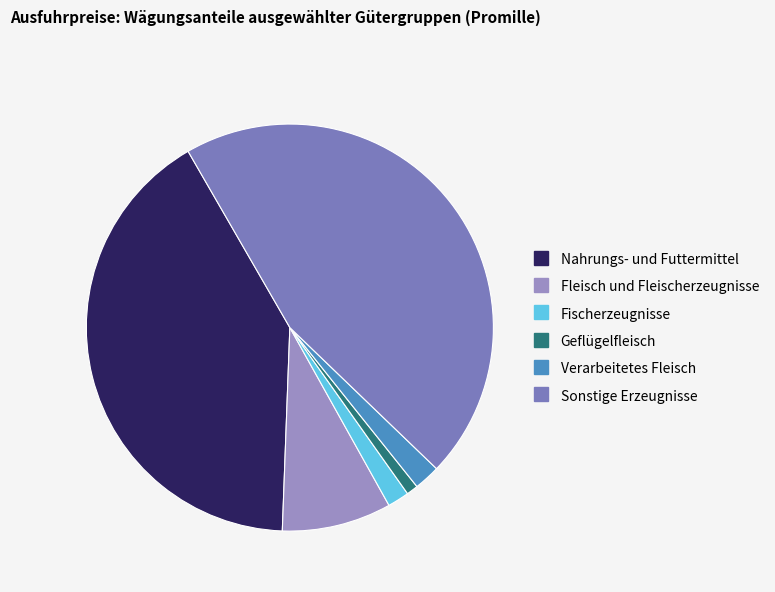

Which category has the biggest portion of the pie?

Sonstige Erzeugnisse